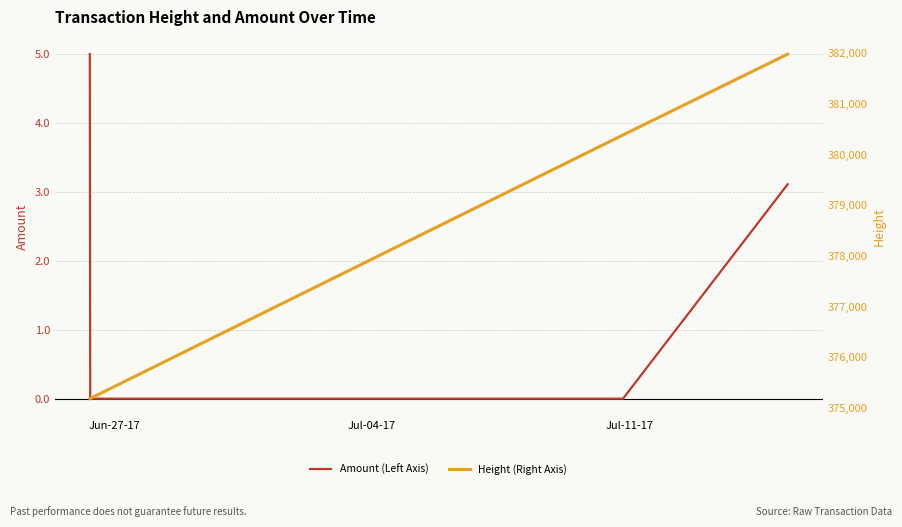

True or false: Amount (Left Axis) has more than 1 interior local peaks.

False